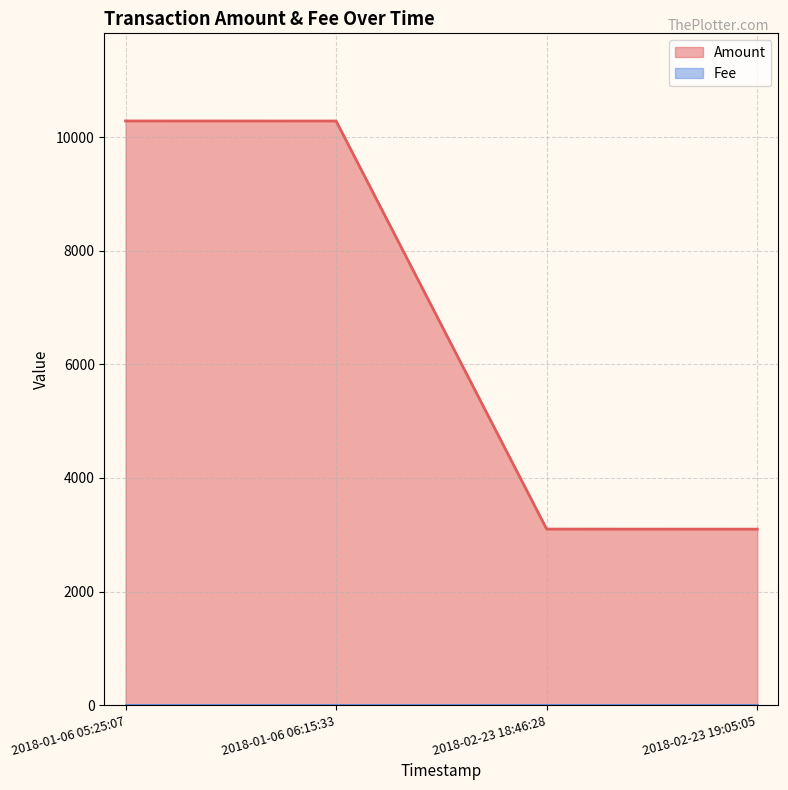

Which has a higher value, 2018-02-23 19:05:05 or 2018-01-06 05:25:07?

2018-01-06 05:25:07